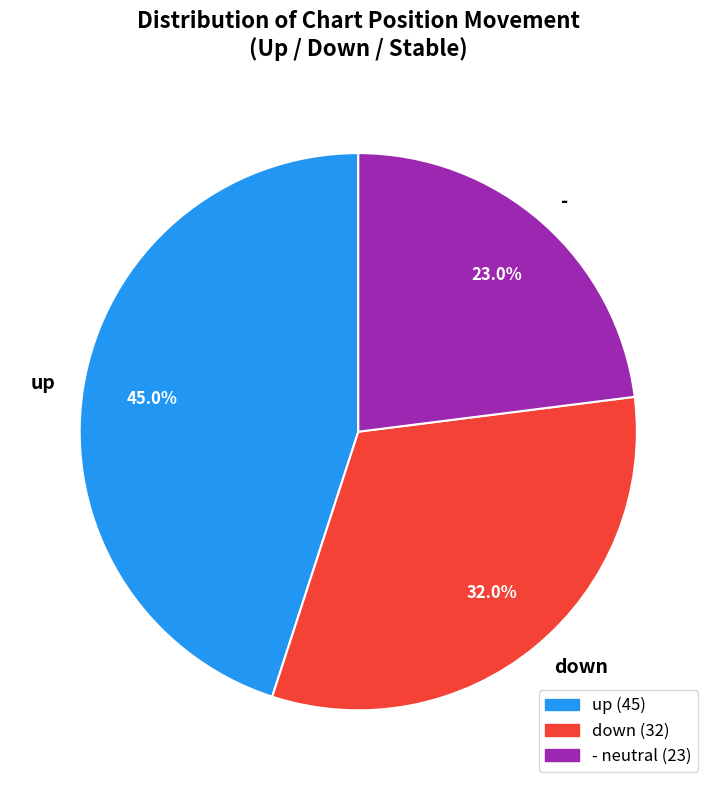

To the nearest percent, what is the difference between the largest and smallest slice percentages?

22%